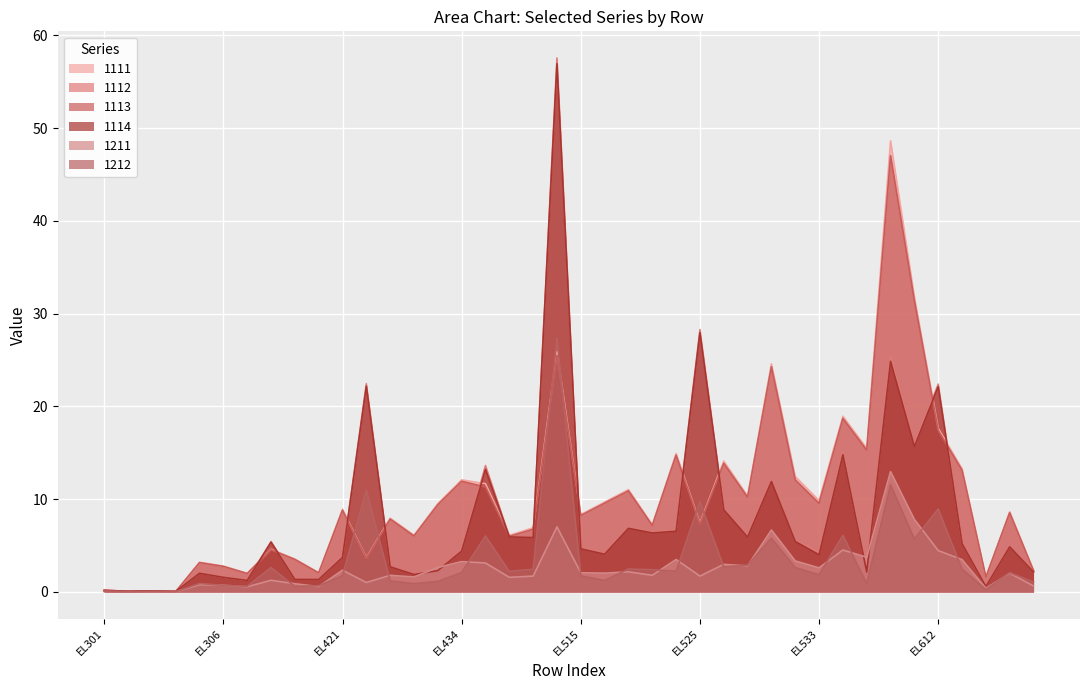

What is the total value across all series at EL432?

18.4